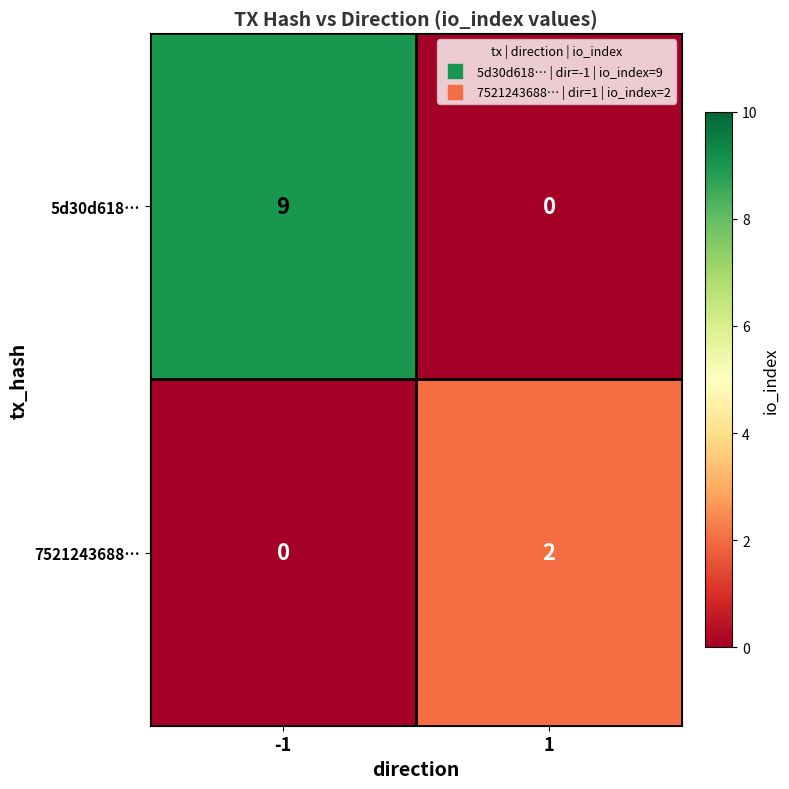

What is the difference between the highest and lowest values at 1?

2